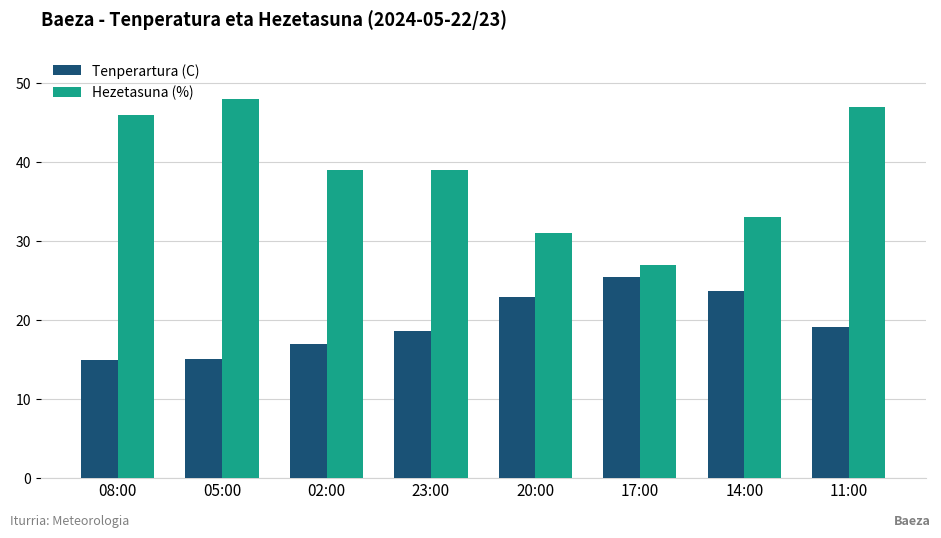

Where does the Hezetasuna (%) series first go above 39?

08:00